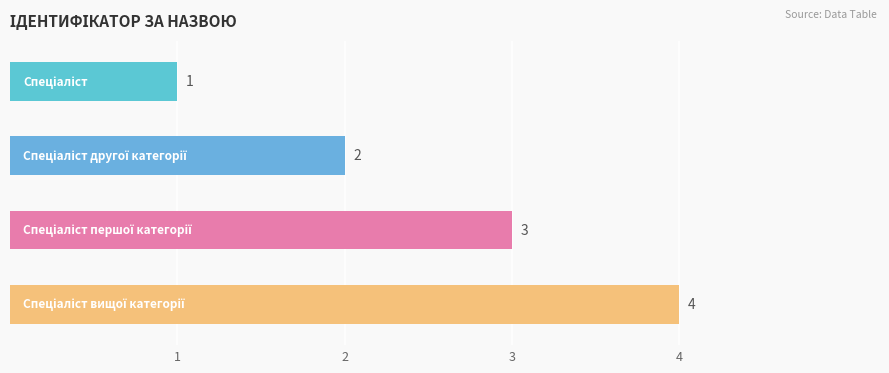

What is the value of the 3rd bar from the top?

3